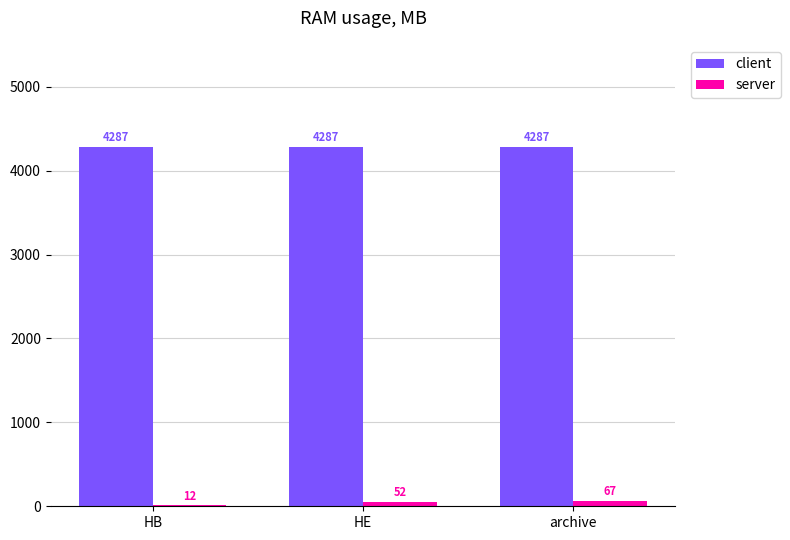

What is the sum of all client values?

12861